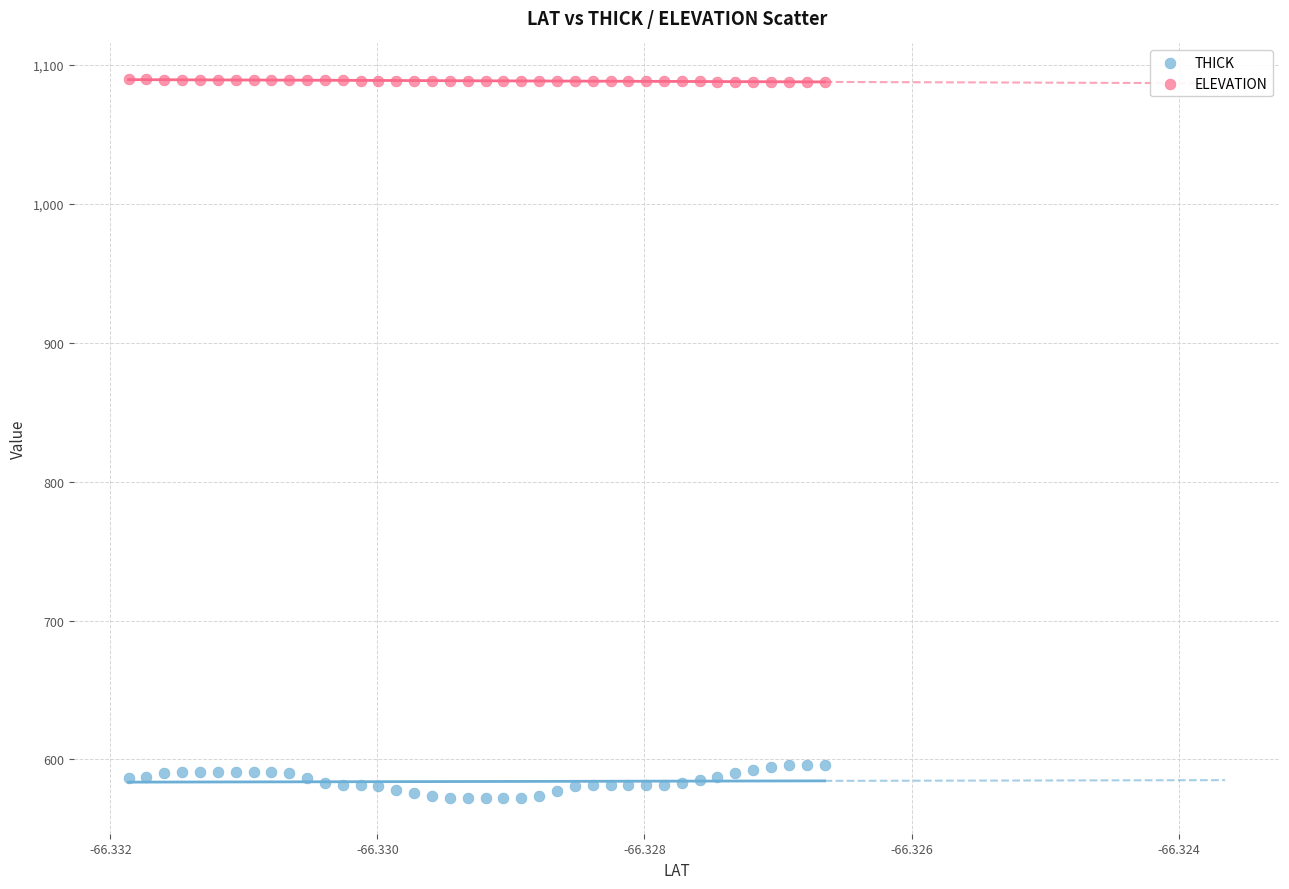

Which series contains the lowest Y value?

THICK